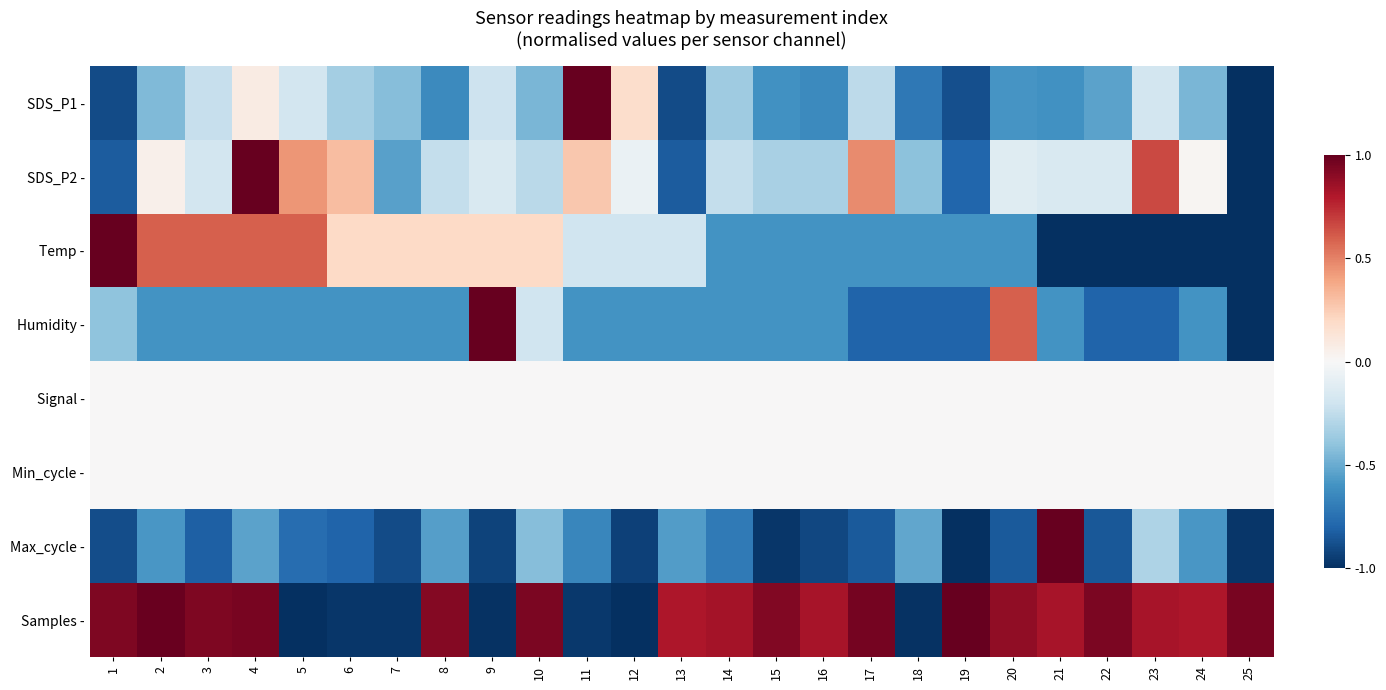

At which category is the sum across all series the highest?

4